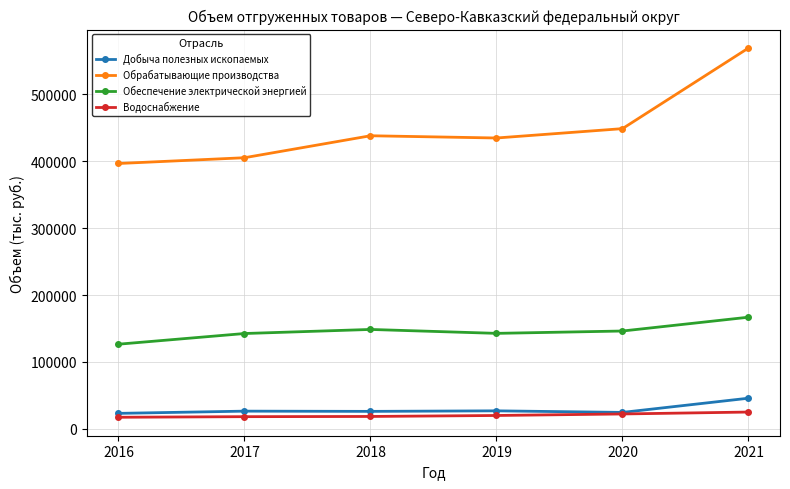

What is the difference between the Водоснабжение values at 2021 and 2019?

5132